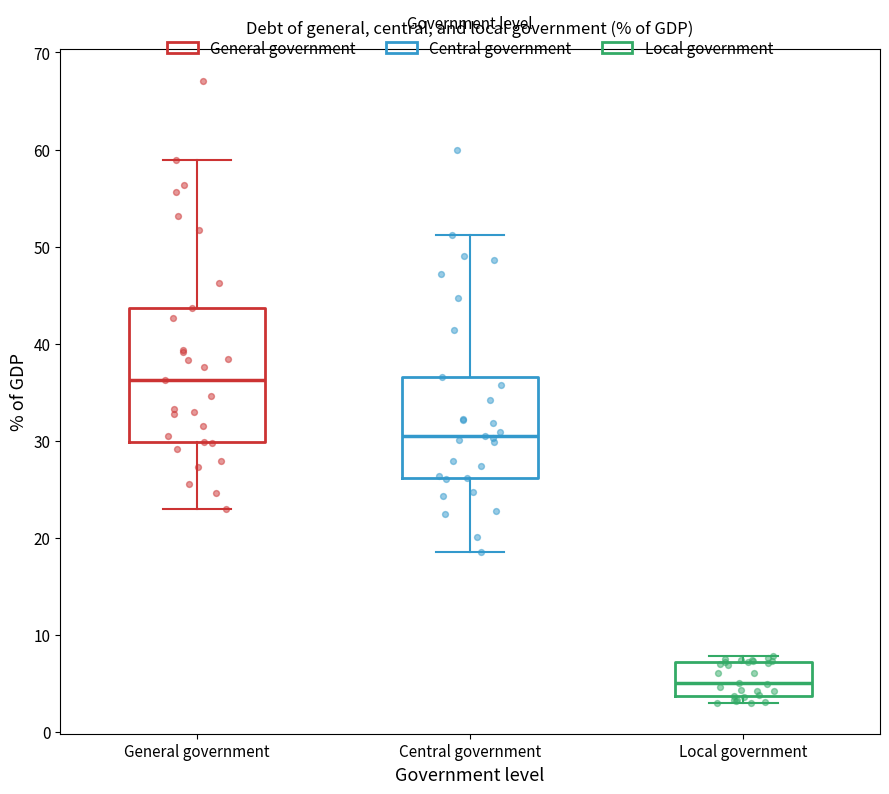

Reading left to right, transcribe this box plot: for each box, give where its median line is, the range the box spans, and where its two whiskers end, as read against the y-axis. The values are not printed on the chart, so give them approximately, as read against the axis.

General government: median 36, box 30 to 44, whiskers 23 to 59
Central government: median 30, box 26 to 37, whiskers 19 to 51
Local government: median 5, box 4 to 7, whiskers 3 to 8